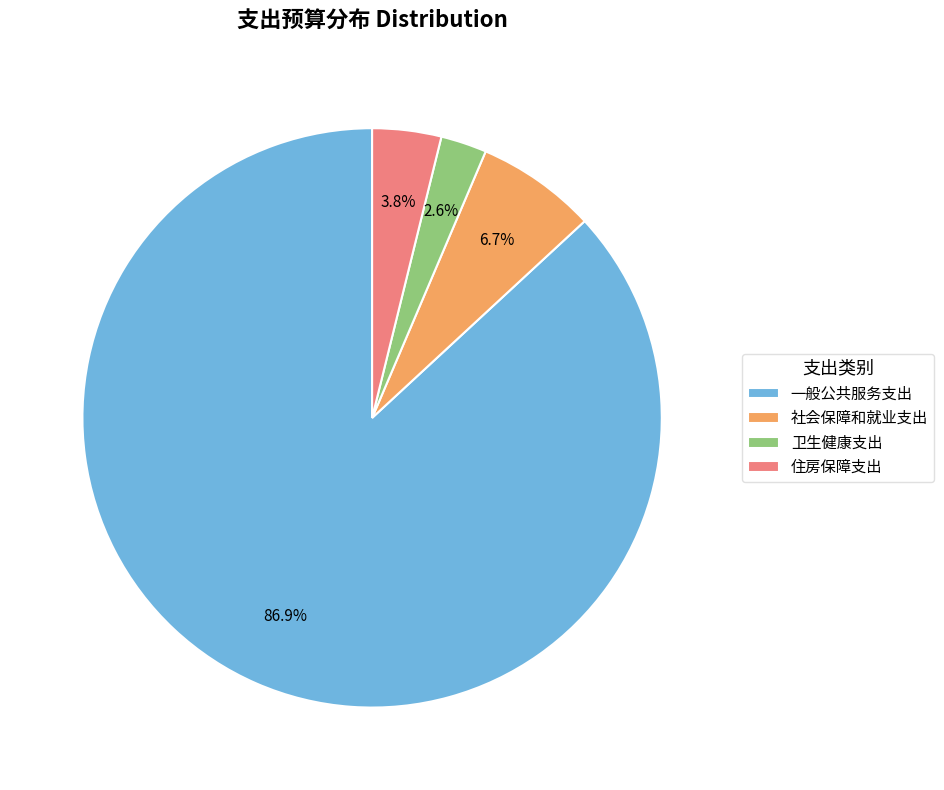

What percentage is the 一般公共服务支出 slice, to the nearest percent?

87%